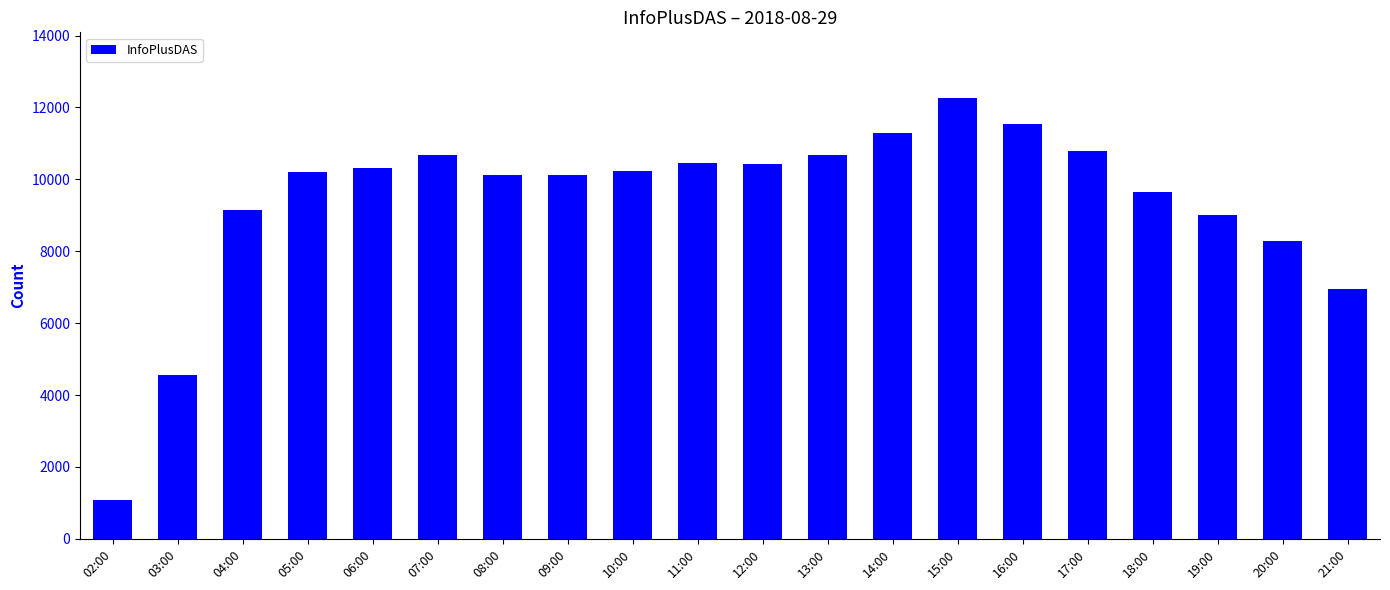

Count the number of categories in the chart.

20